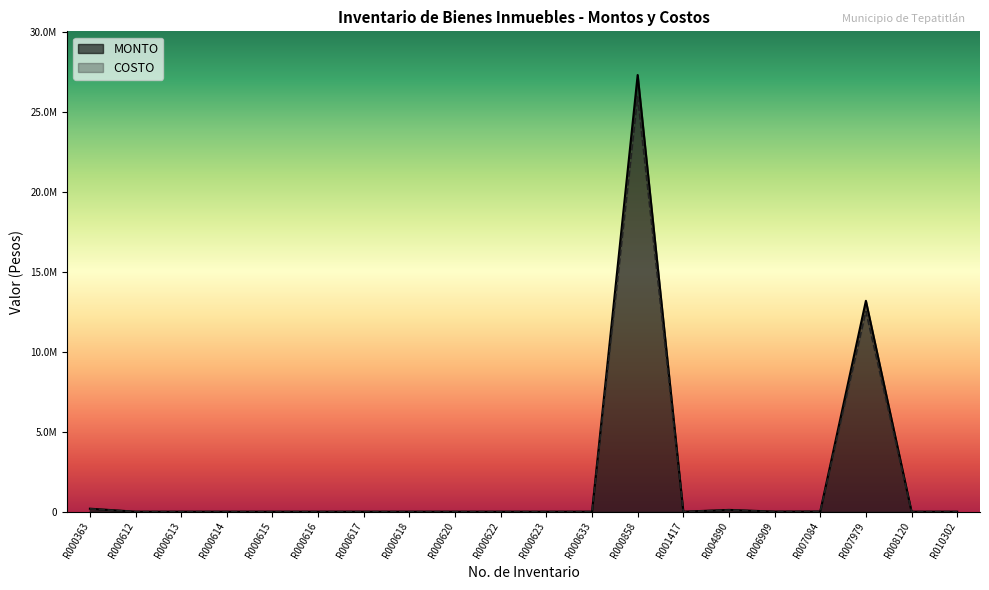

In COSTO, how many points are higher than both neighbors (excluding endpoints)?

3